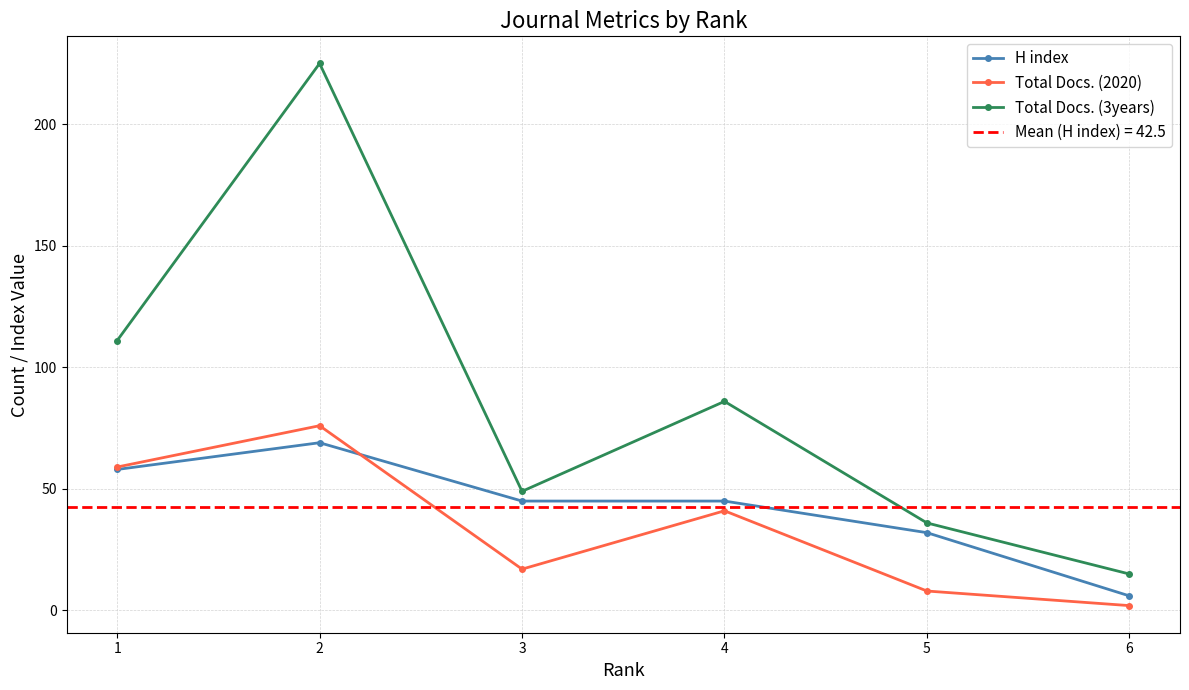

Reading left to right, what are all the values shown in this chart?

H index: 1=58	2=69	3=45	4=45	5=32	6=6
Total Docs. (2020): 1=59	2=76	3=17	4=41	5=8	6=2
Total Docs. (3years): 1=111	2=225	3=49	4=86	5=36	6=15